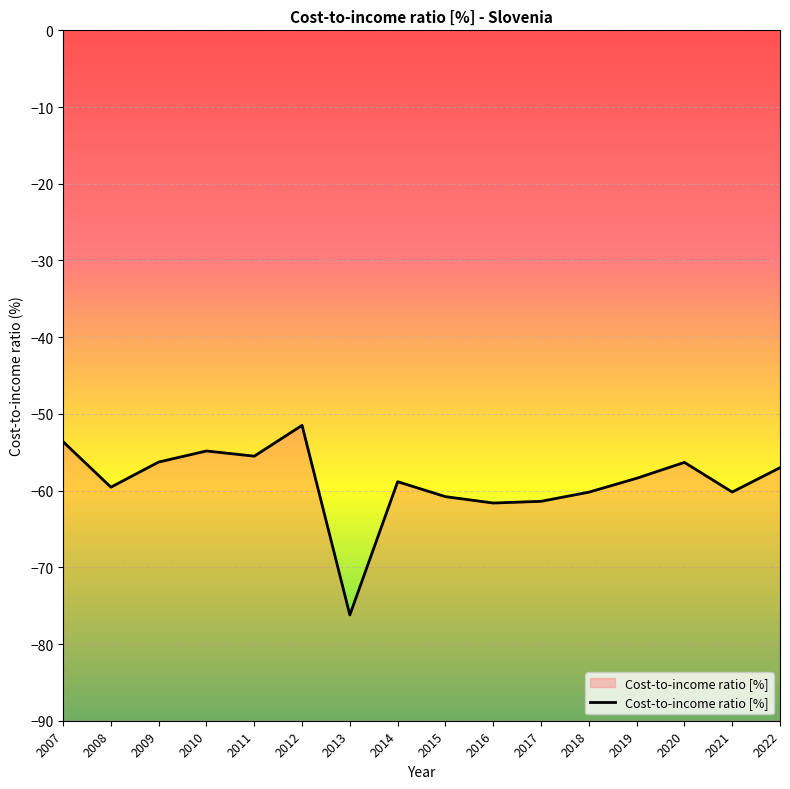

How many values exceed -58?

7